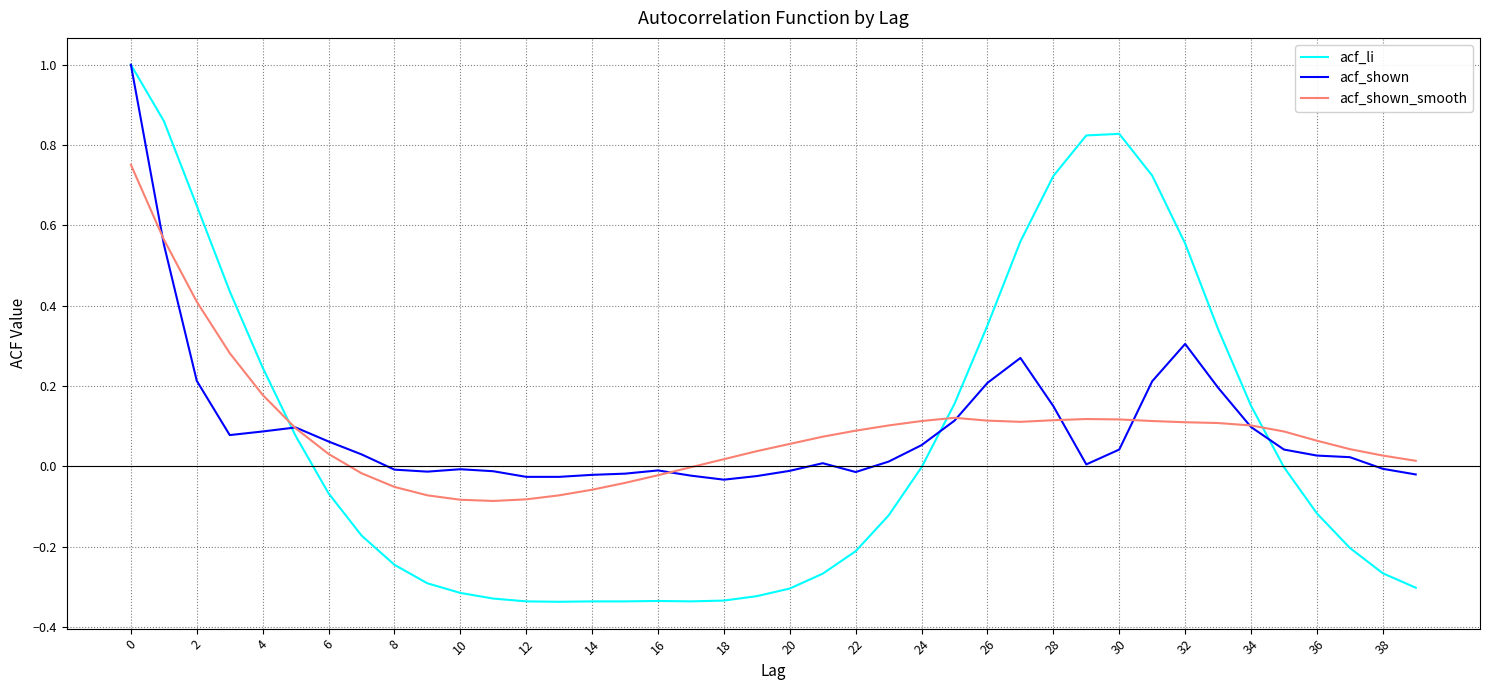

How many lines are shown in the chart?

3